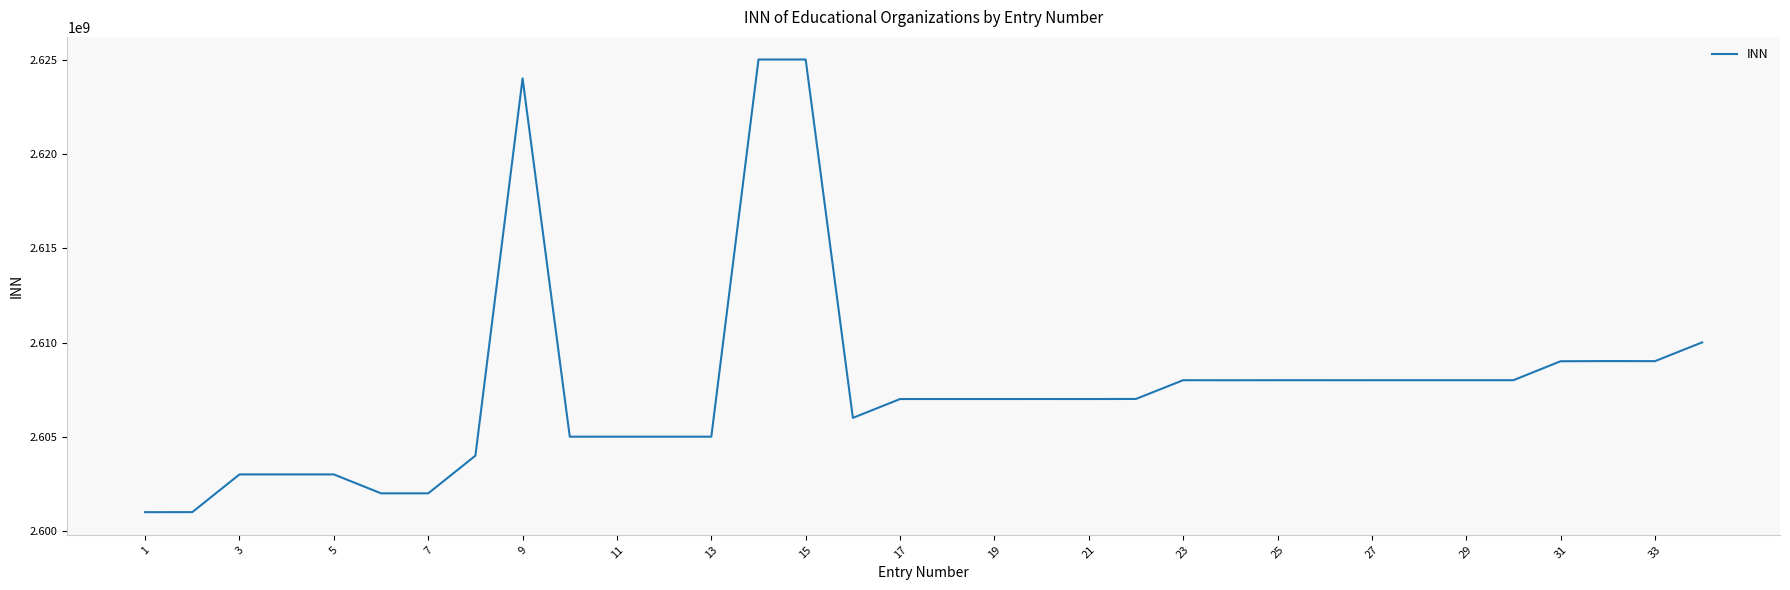

What is the minimum value shown in the chart?

2601004853